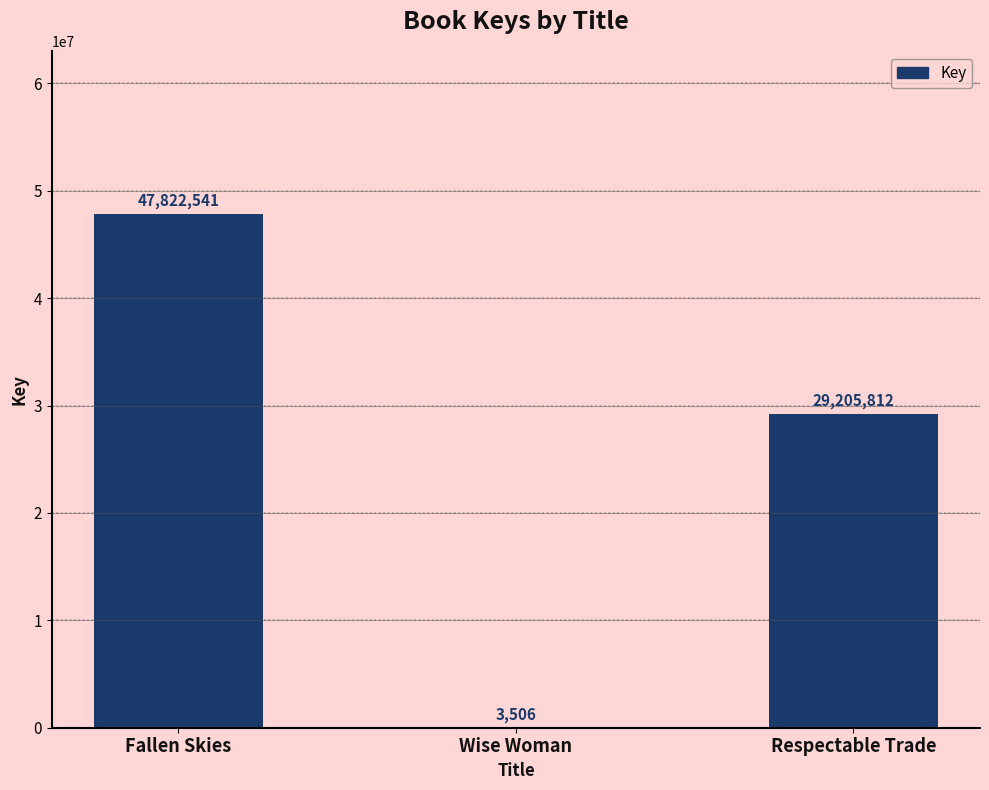

True or false: the data shows 47822541 at Fallen Skies.

True